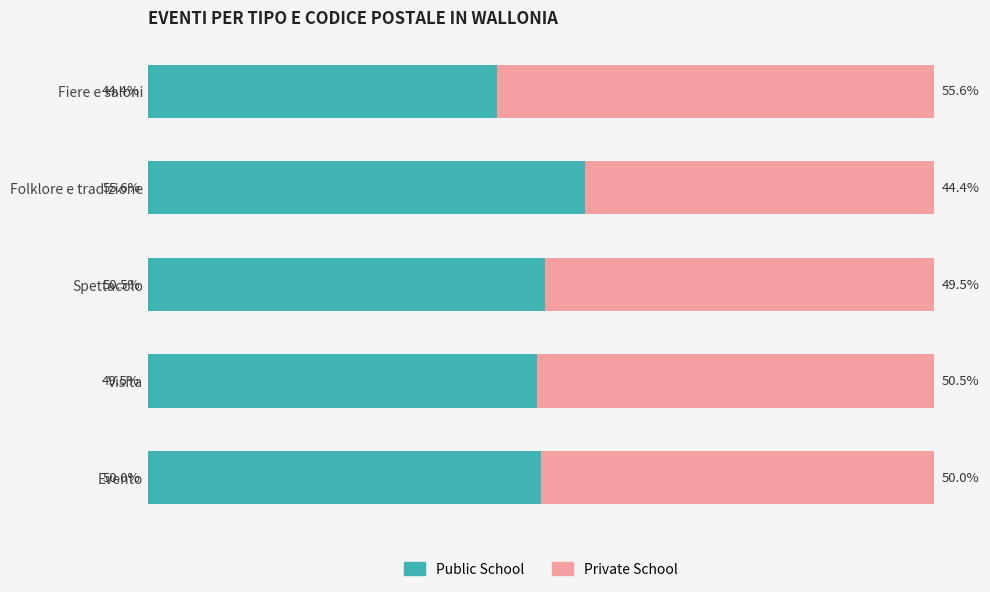

At which label does Public School reach its peak?

Folklore e tradizione